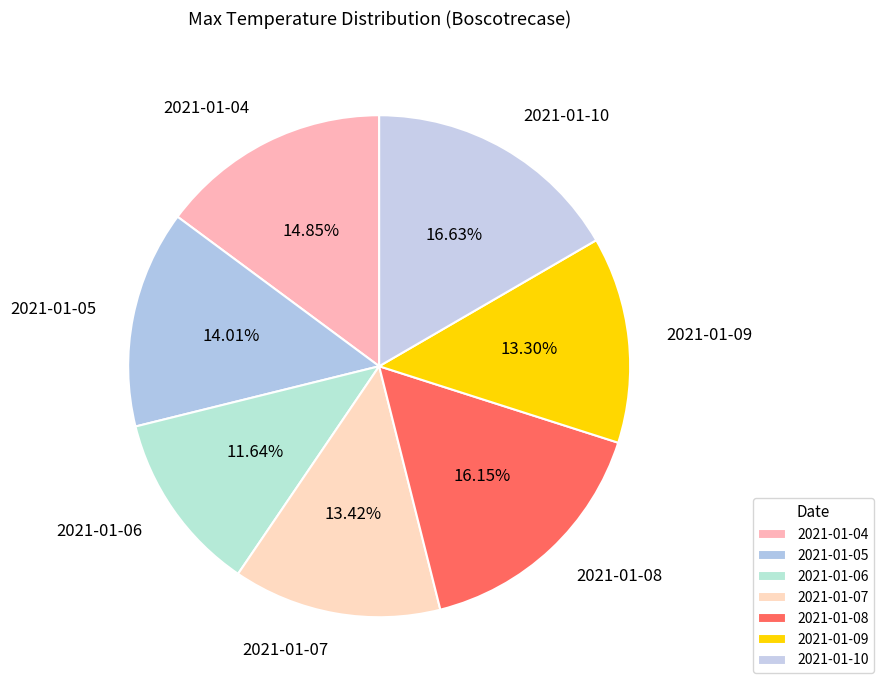

Which has a higher value, 2021-01-08 or 2021-01-04?

2021-01-08